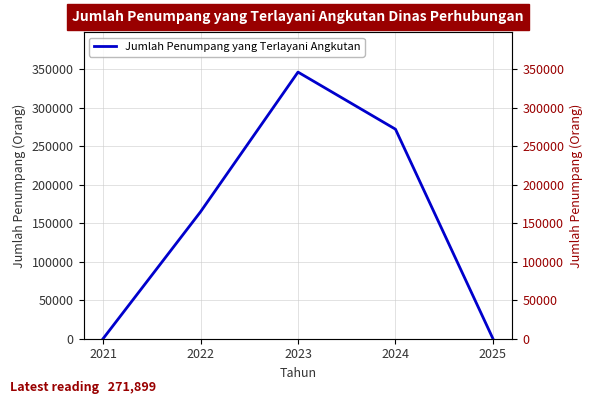

List the labels in order of value, largest first.

2023, 2024, 2022, 2021, 2025